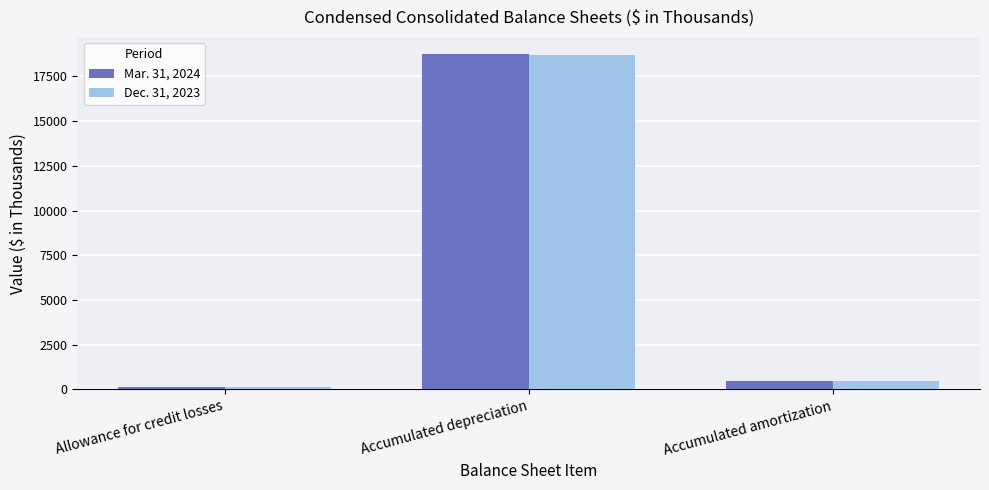

At how many categories does at least one series exceed 9928?

1